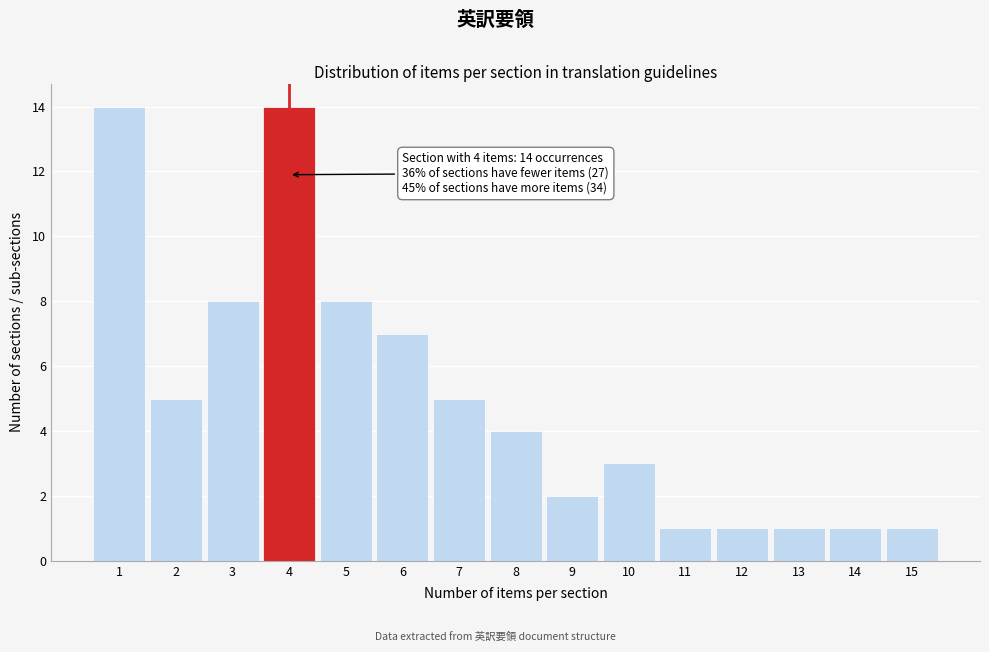

Reading left to right, transcribe all the data shown in this chart.

14	5	8	14	8	7	5	4	2	3	1	1	1	1	1